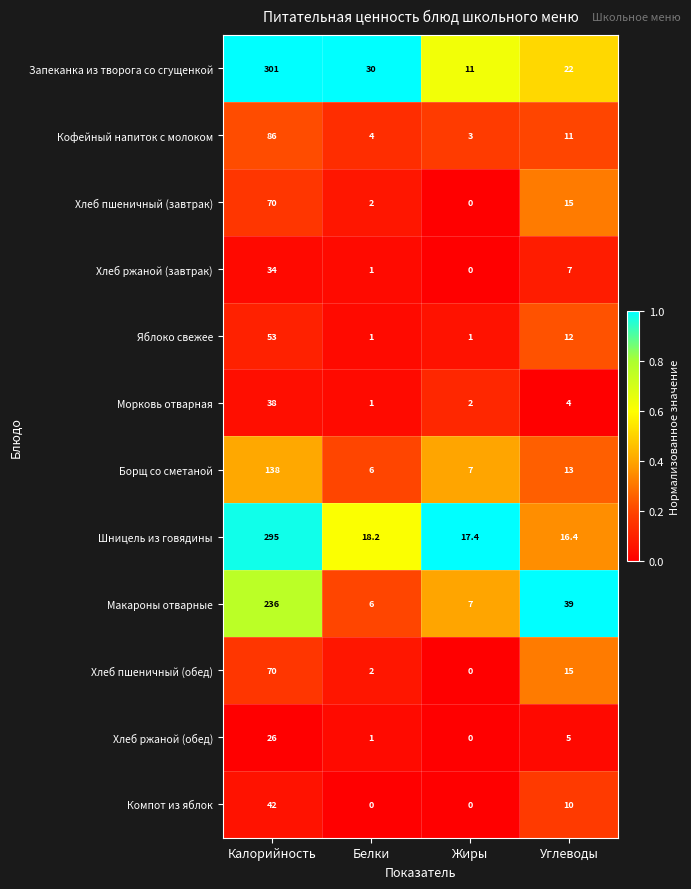

The Борщ со сметаной series shows 4.3 at Жиры. True or false?

False